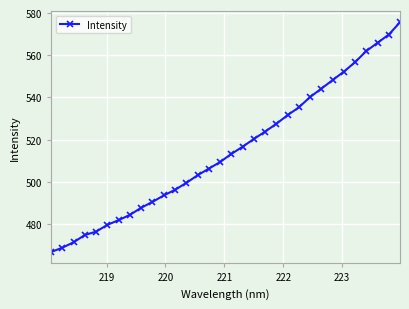

What is the value of the 9th point from the left?

487.8